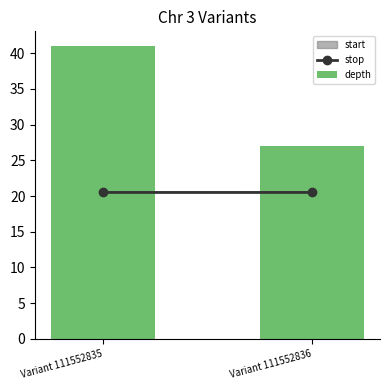

What is the sum of the values at Variant 111552835 and Variant 111552836?

68